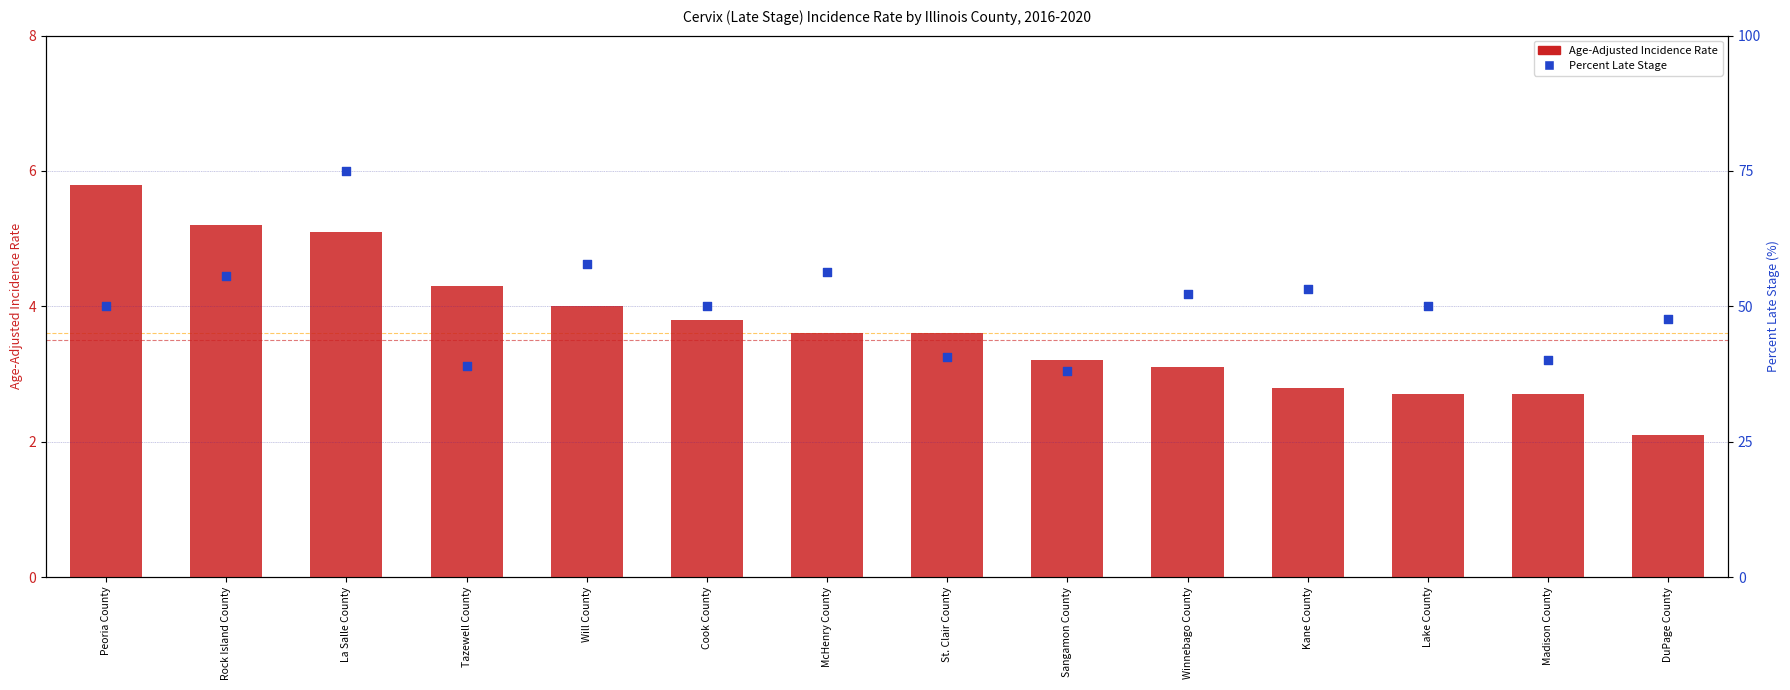

Which series reaches the maximum Y coordinate?

Percent Late Stage